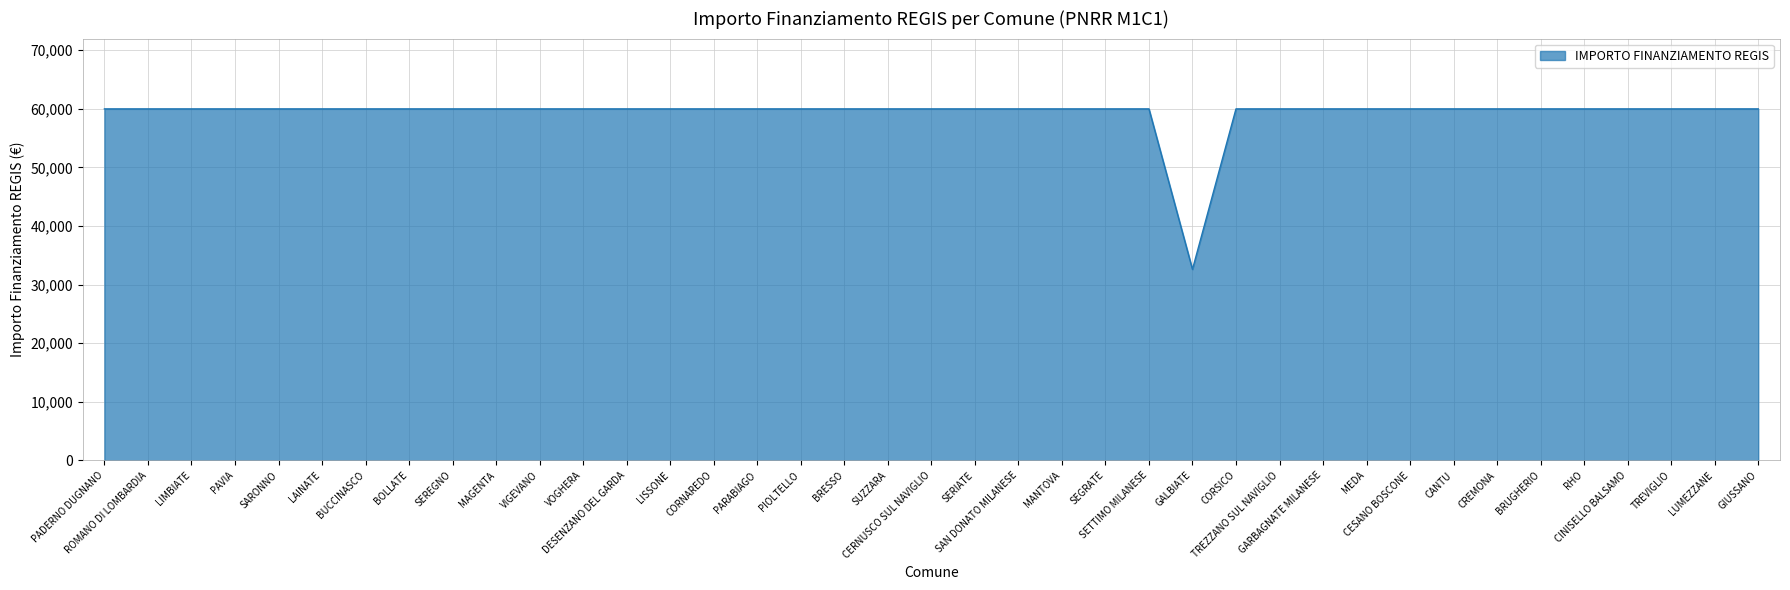

Which label corresponds to the smallest value in the chart?

GALBIATE